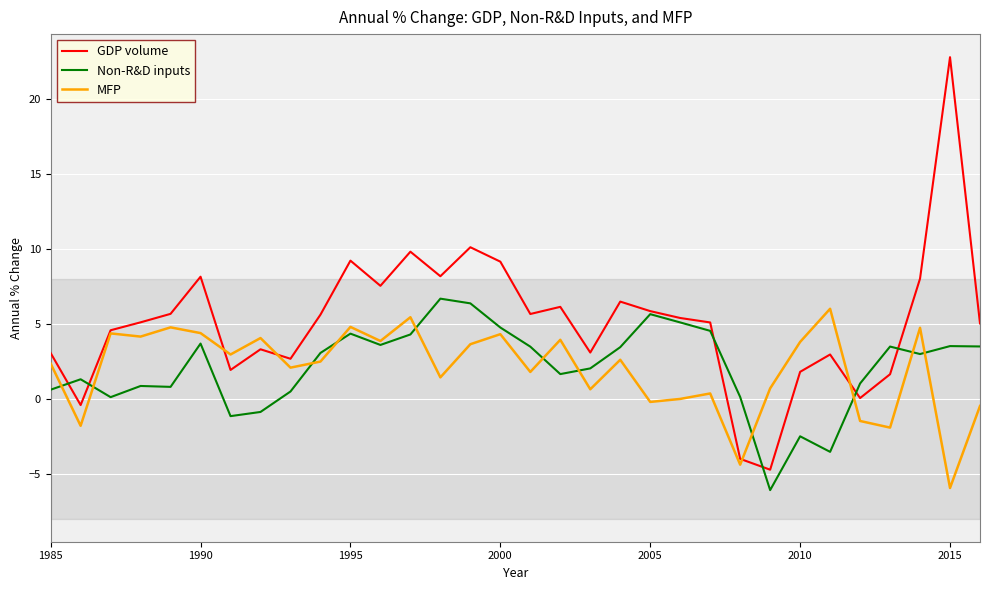

What is the minimum value for MFP?

-6.0